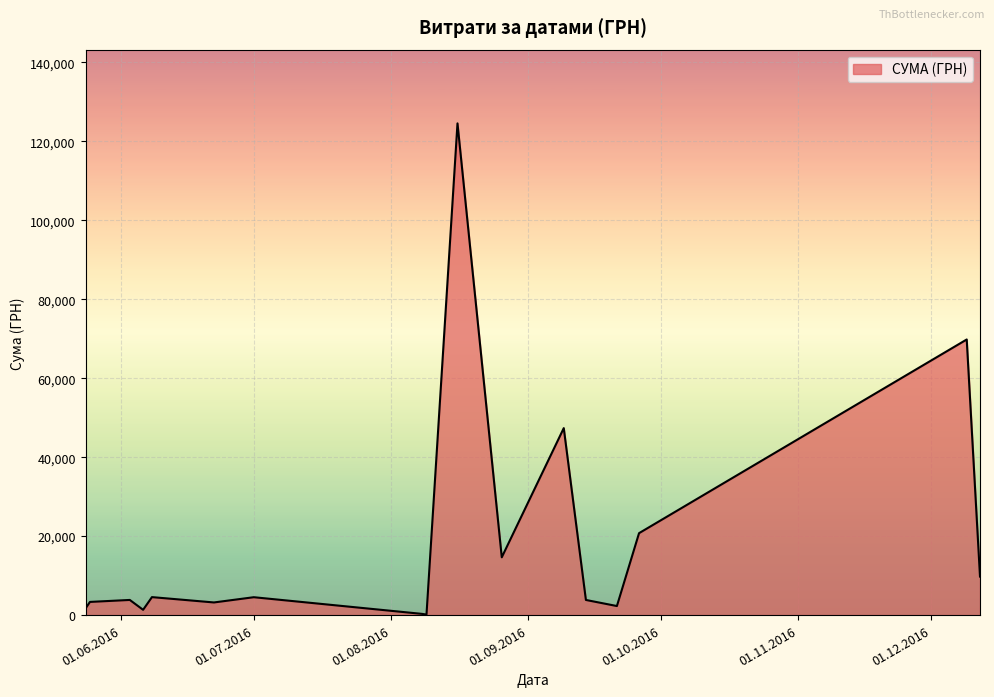

How many distinct data groups are displayed?

1